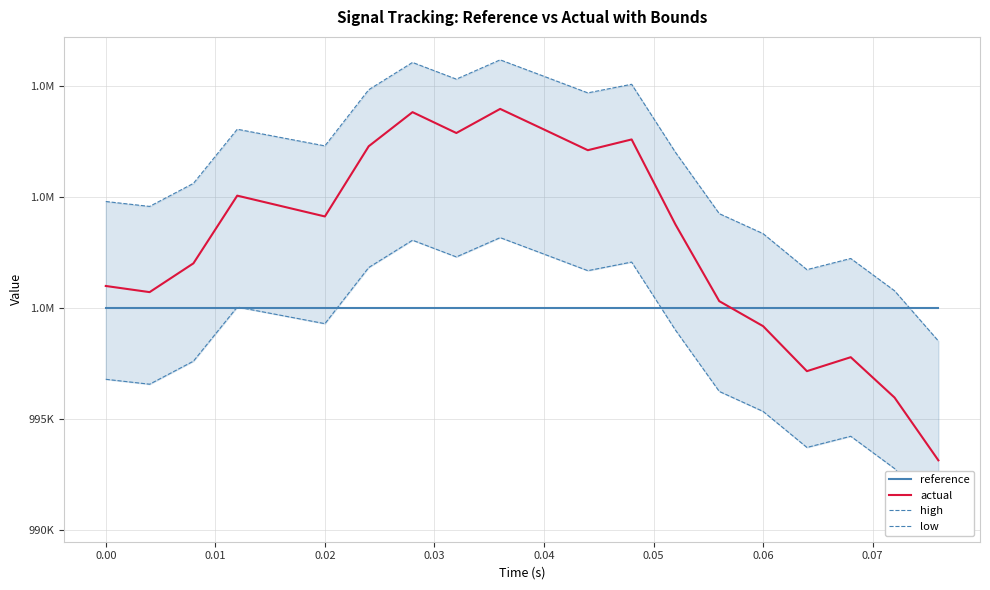

What are all the series names shown in the legend?

reference, actual, high, low